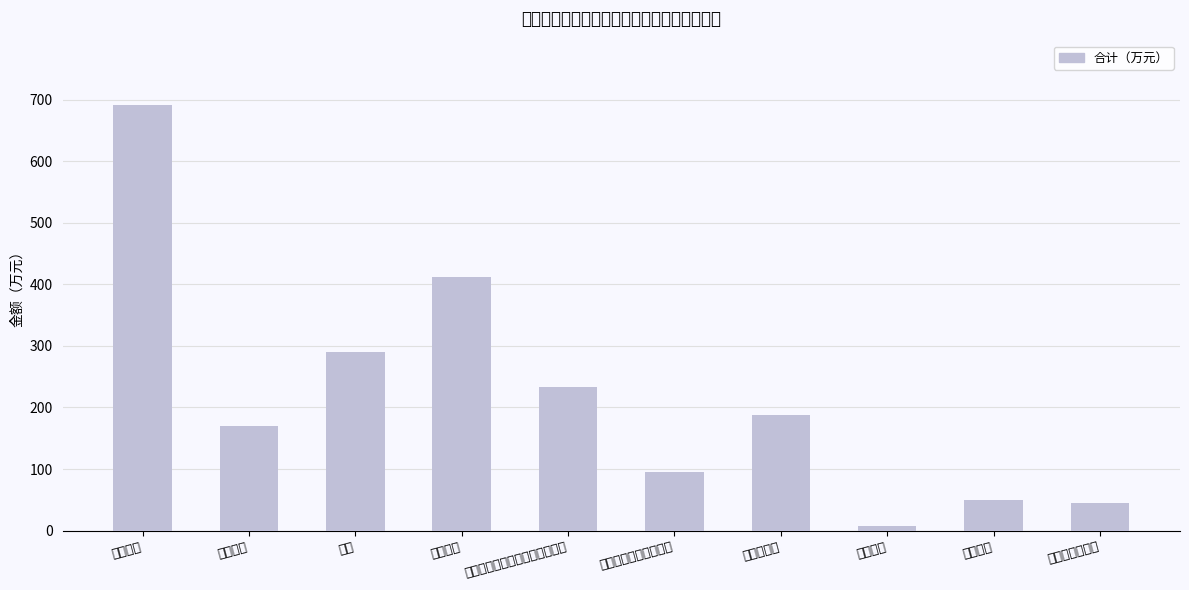

How many series are shown in this chart?

1